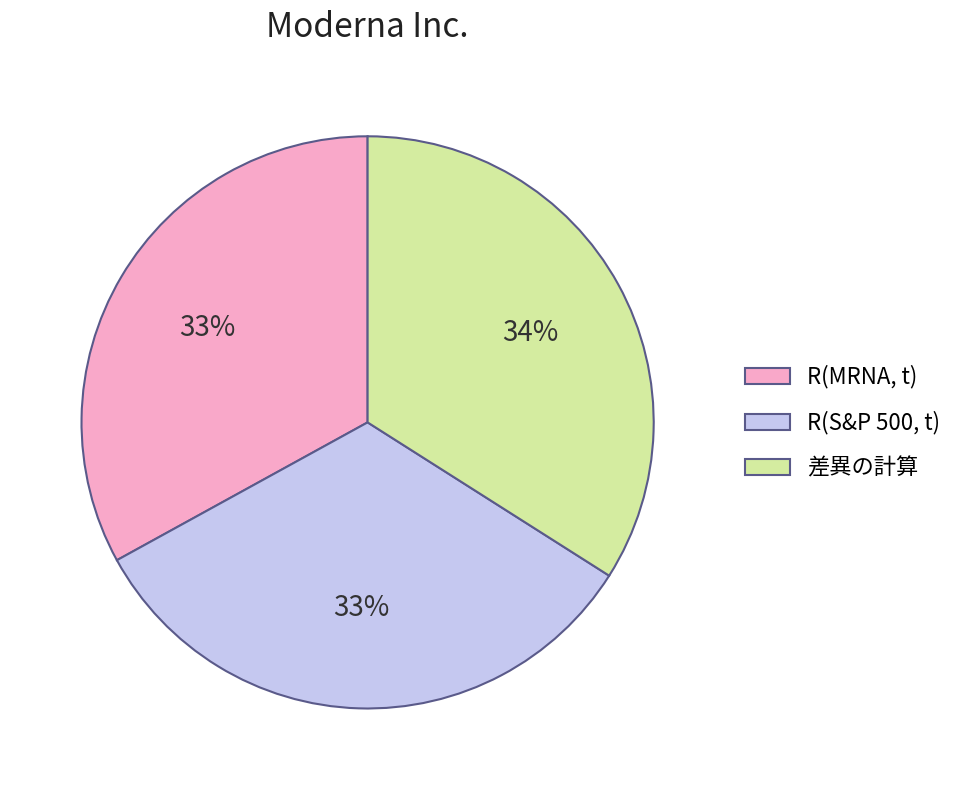

Is R(S&P 500, t) the majority of the pie?

No